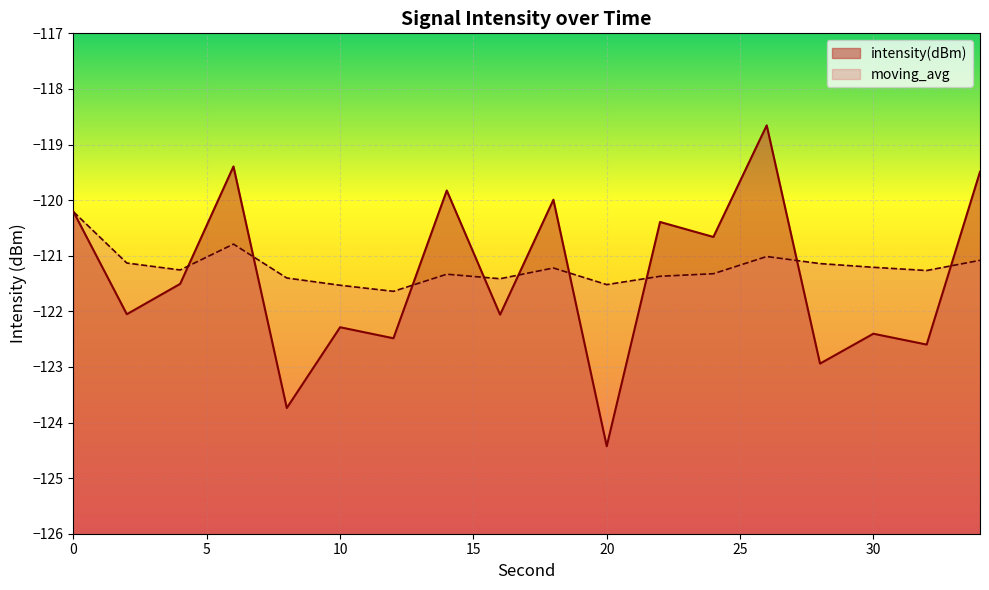

How many lines are shown in the chart?

2